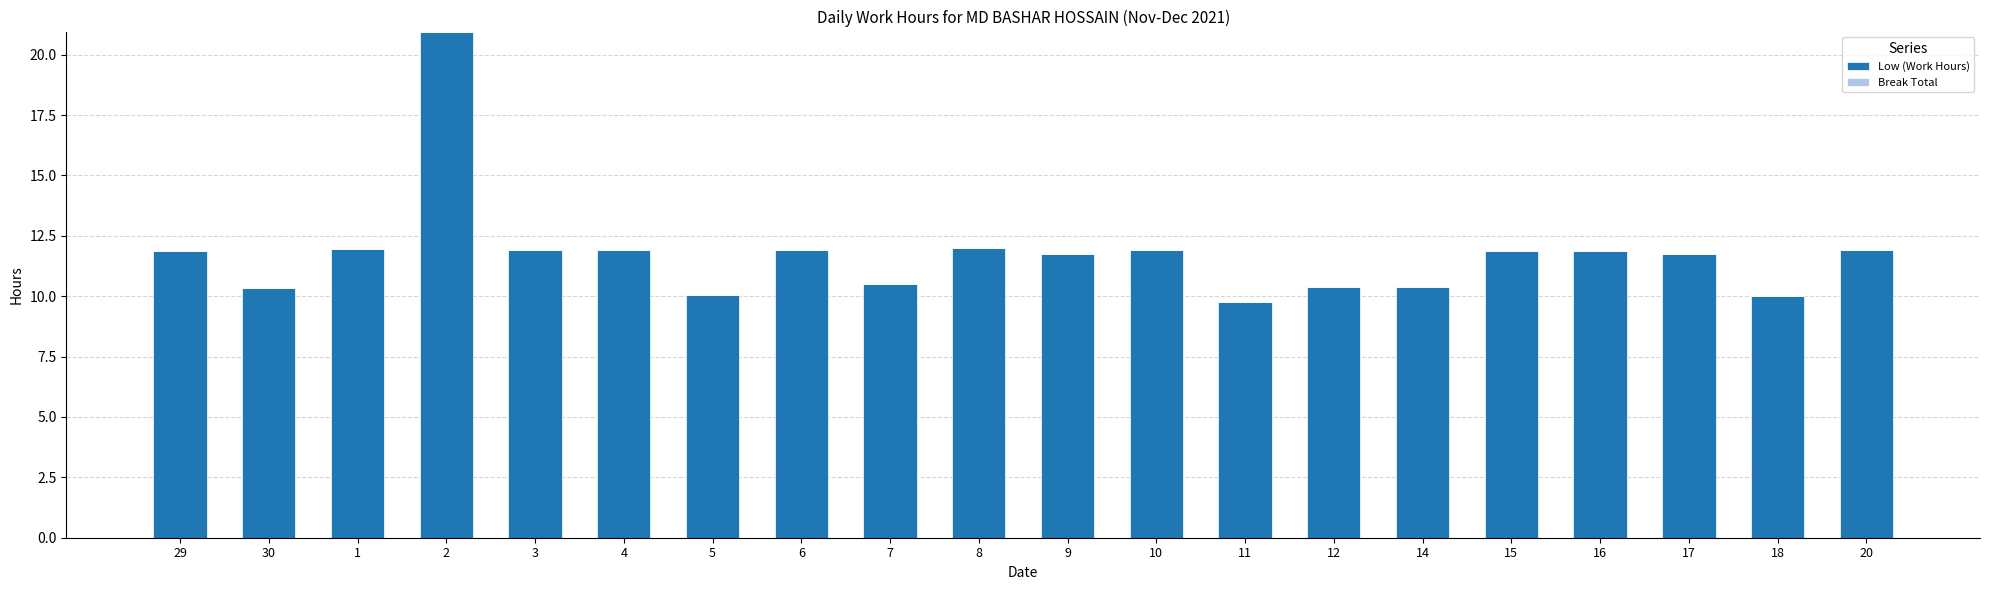

What is the change in value from 7 to 16?

+1.4